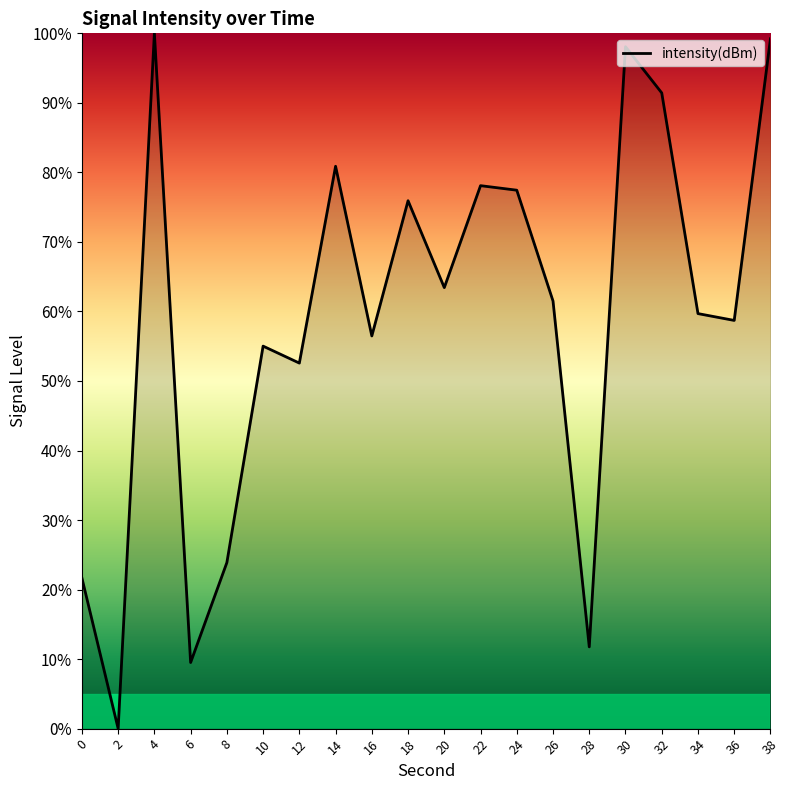

The chart shows a value of 78.6 at 16. True or false?

False